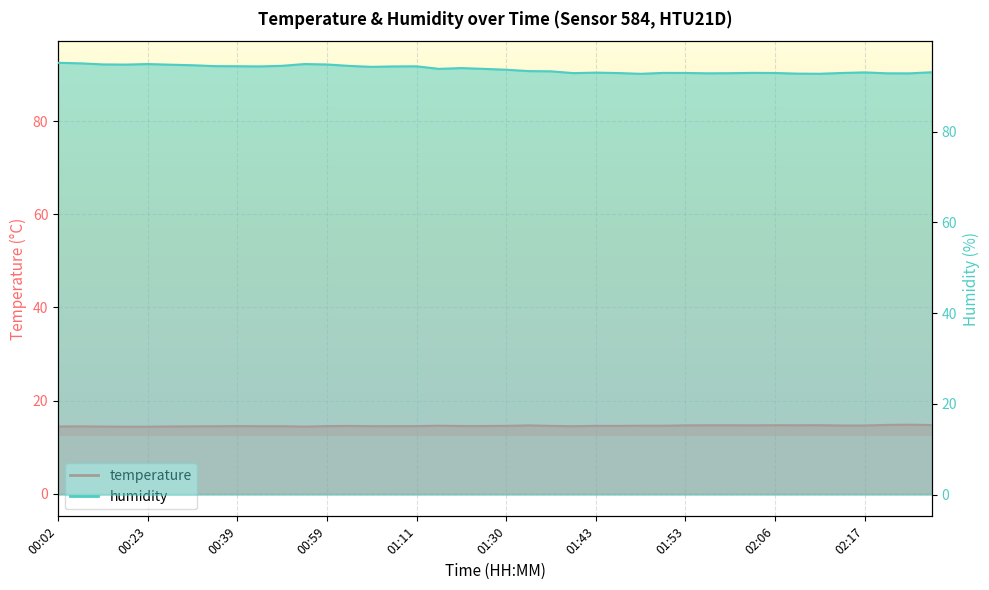

Where does the humidity series first go above 93?

00:02